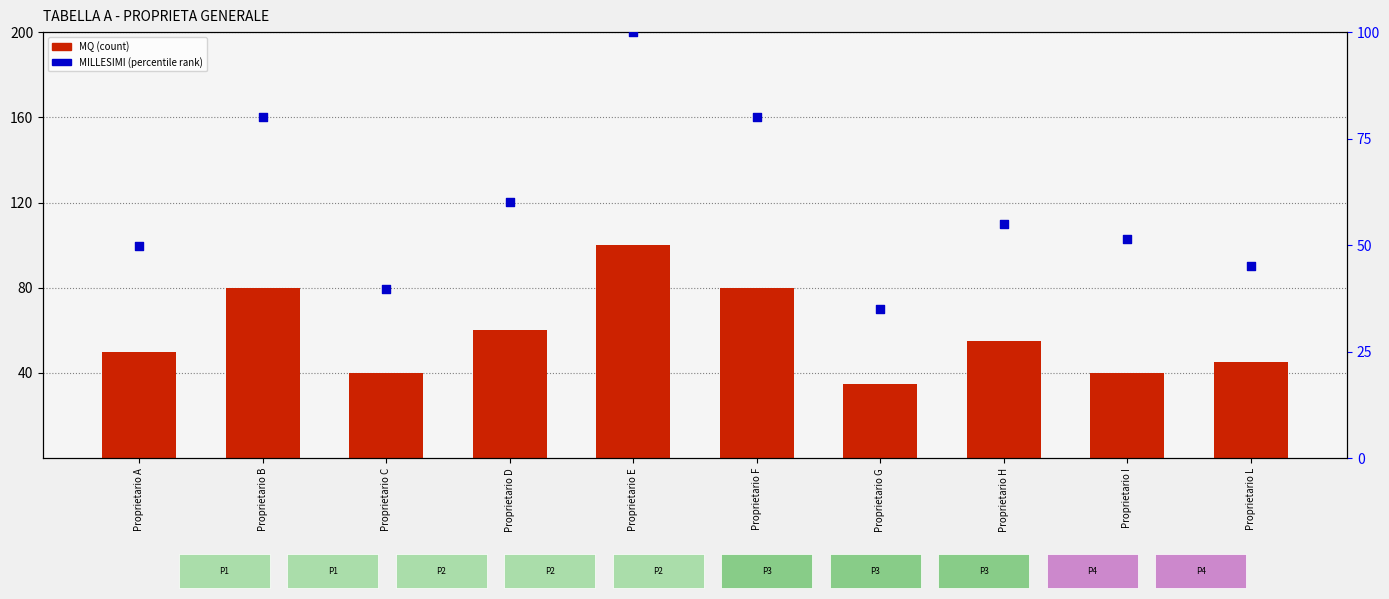

At how many categories does at least one series exceed 53?

5